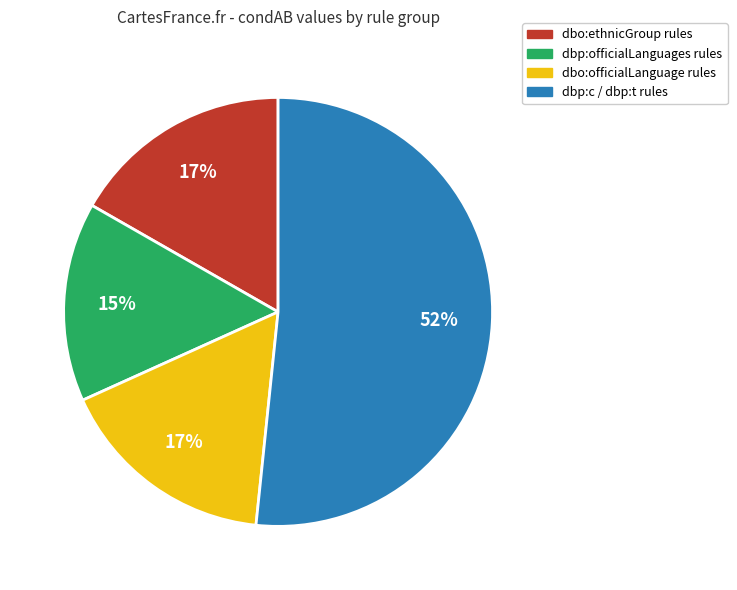

Does any single category account for the majority?

Yes